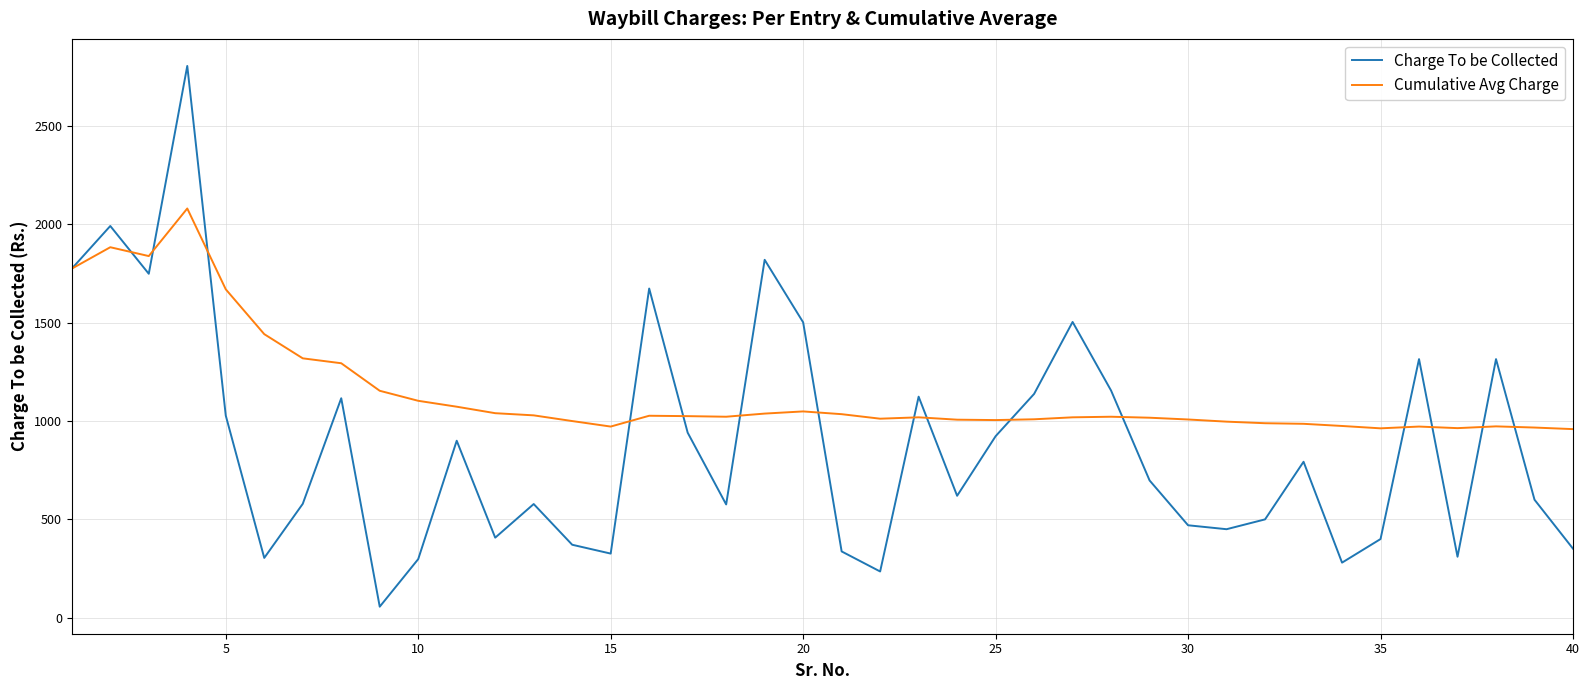

What is the greatest value displayed?

2806